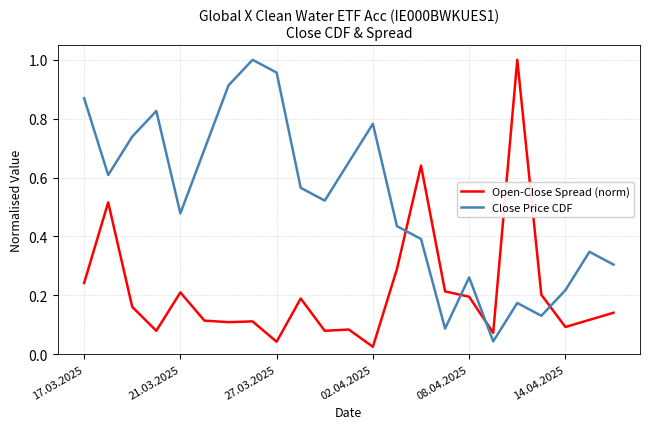

What is the sum of all Close Price CDF values?

12.0